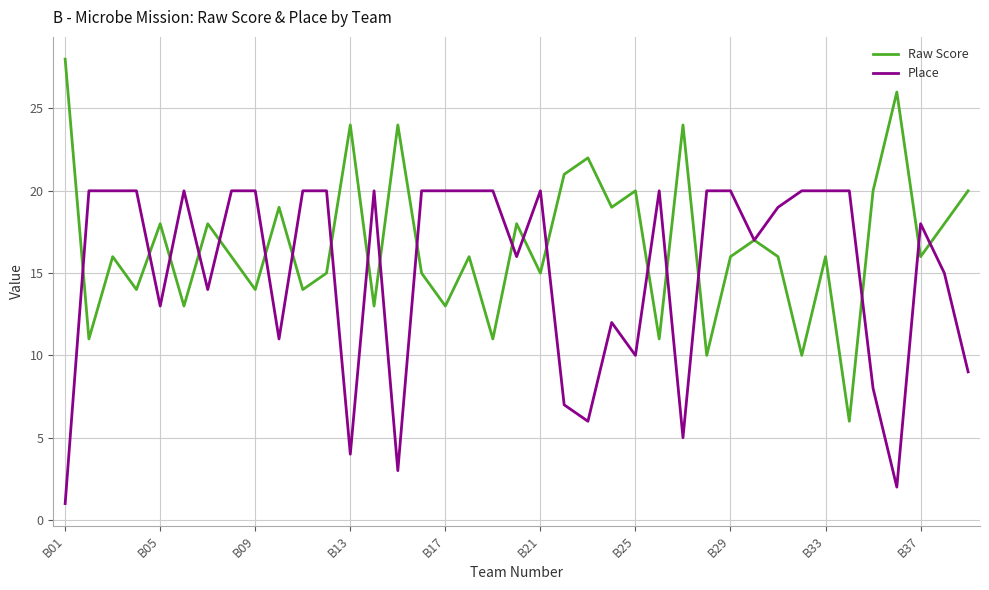

List the series in order of their overall mean, highest first.

Raw Score, Place